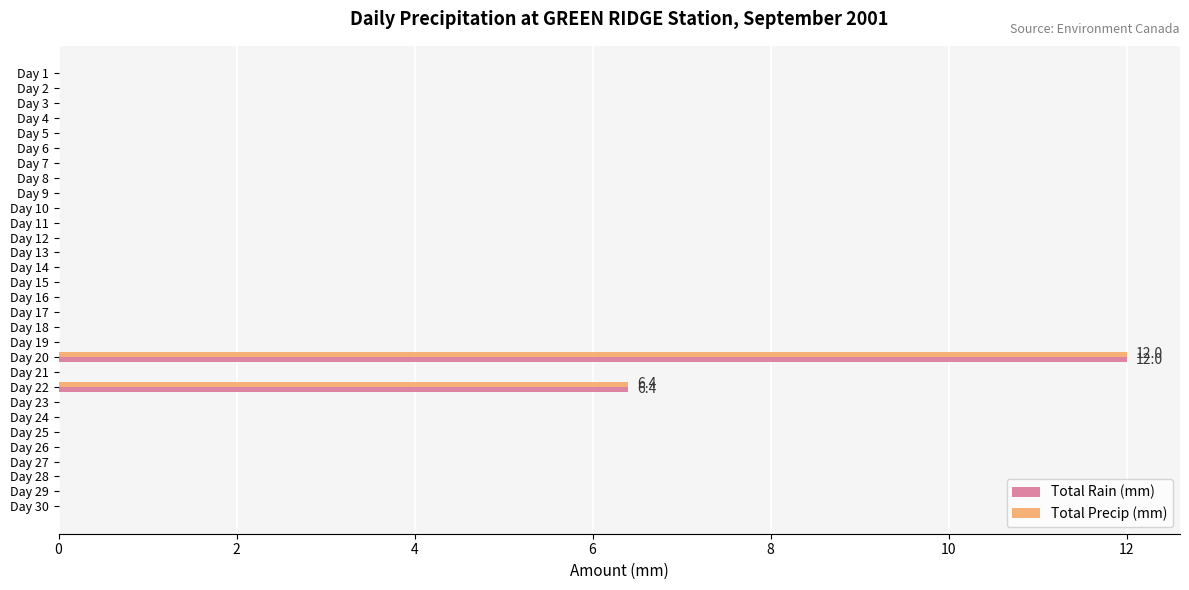

What is the sum of all Total Rain (mm) values?

18.4